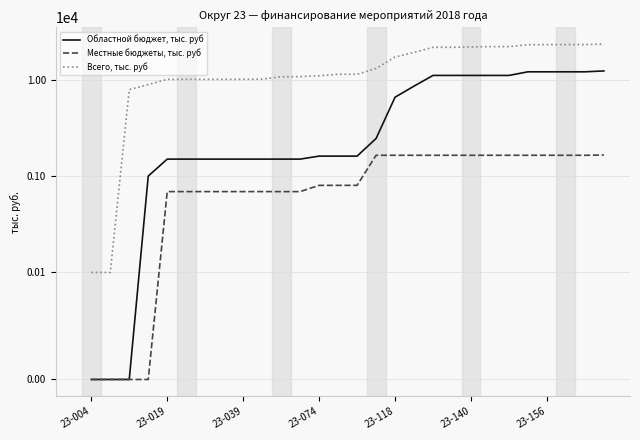

How many categories are shown in the chart?

28